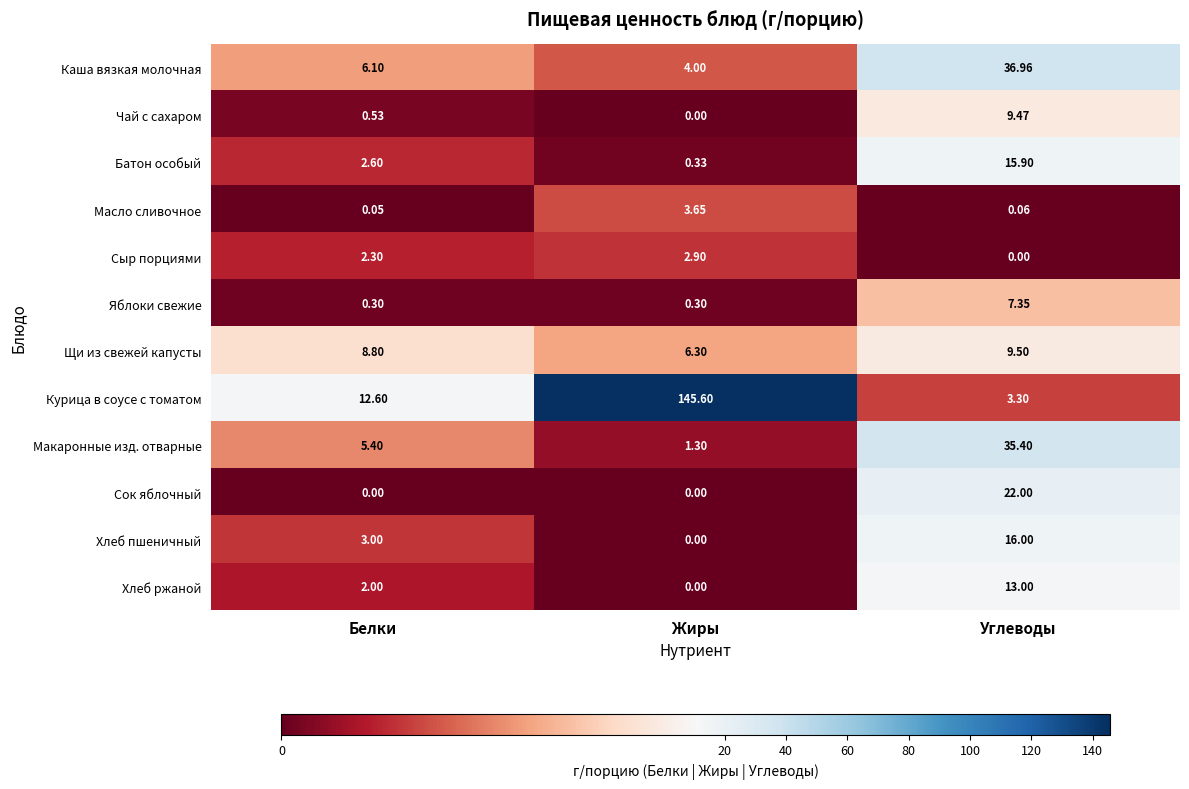

At which label does Сыр порциями first exceed 2?

Белки